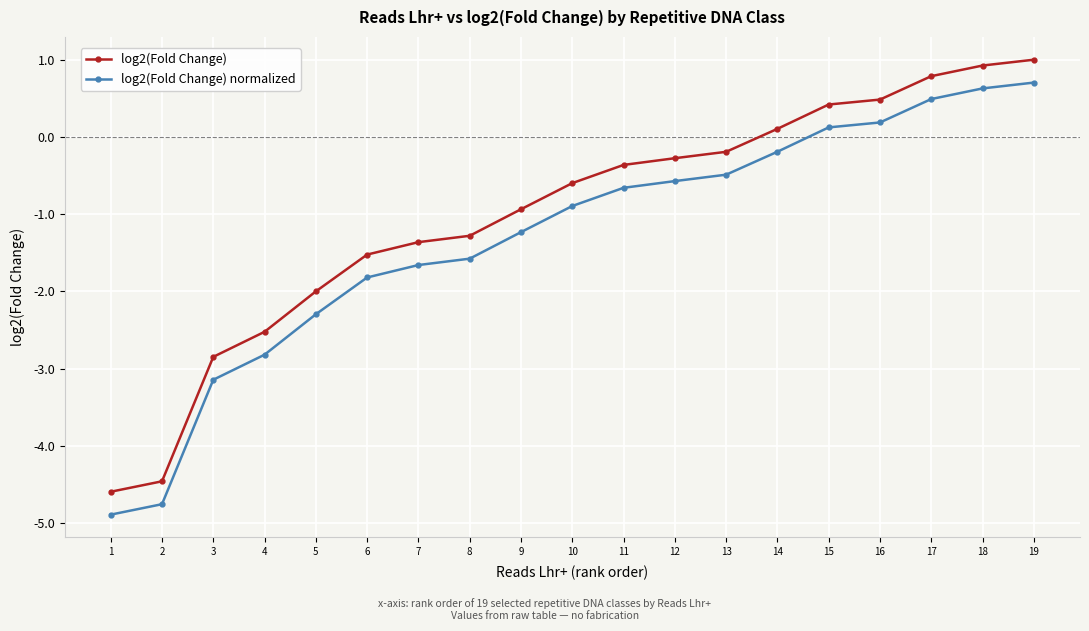

How many data points in log2(Fold Change) normalized are above 0?

5